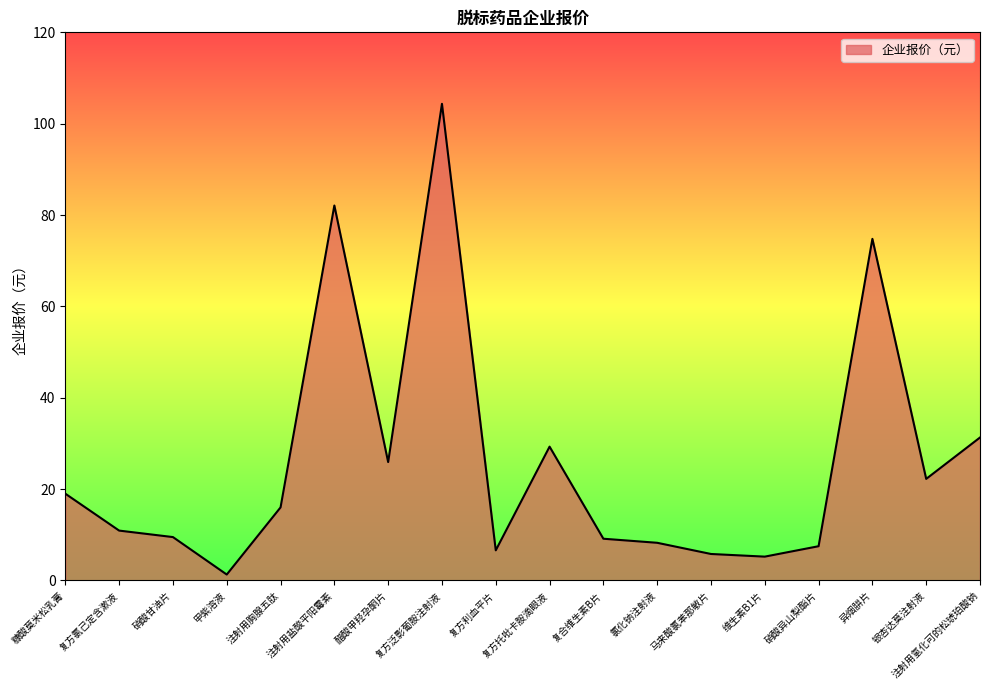

What position from the left is 复合维生素B片?

11